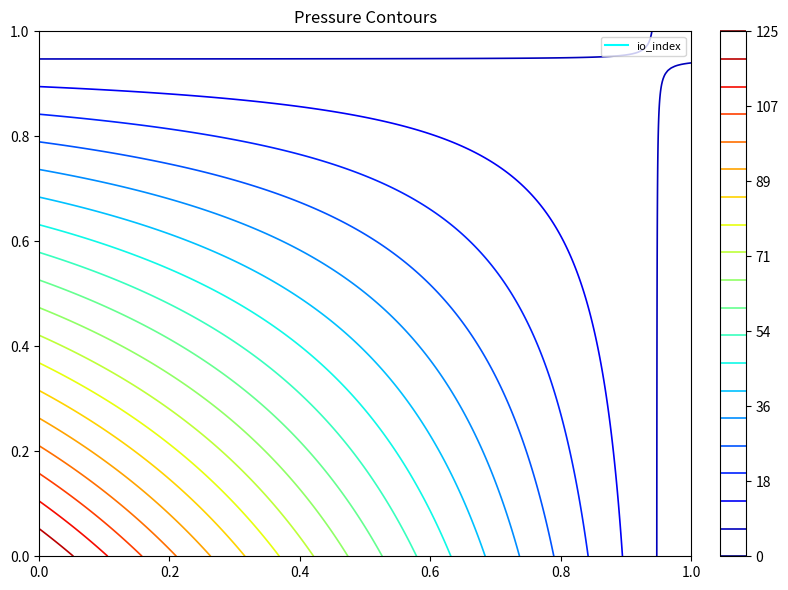

What is the difference between the highest and lowest values at io_index?

118